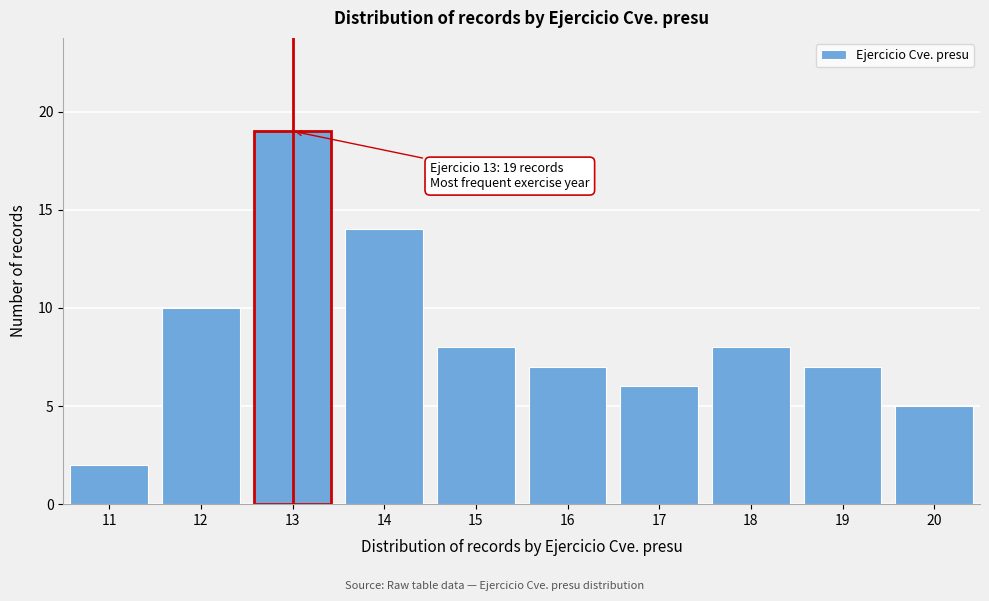

Reading left to right, extract all data points from this chart.

2	10	19	14	8	7	6	8	7	5